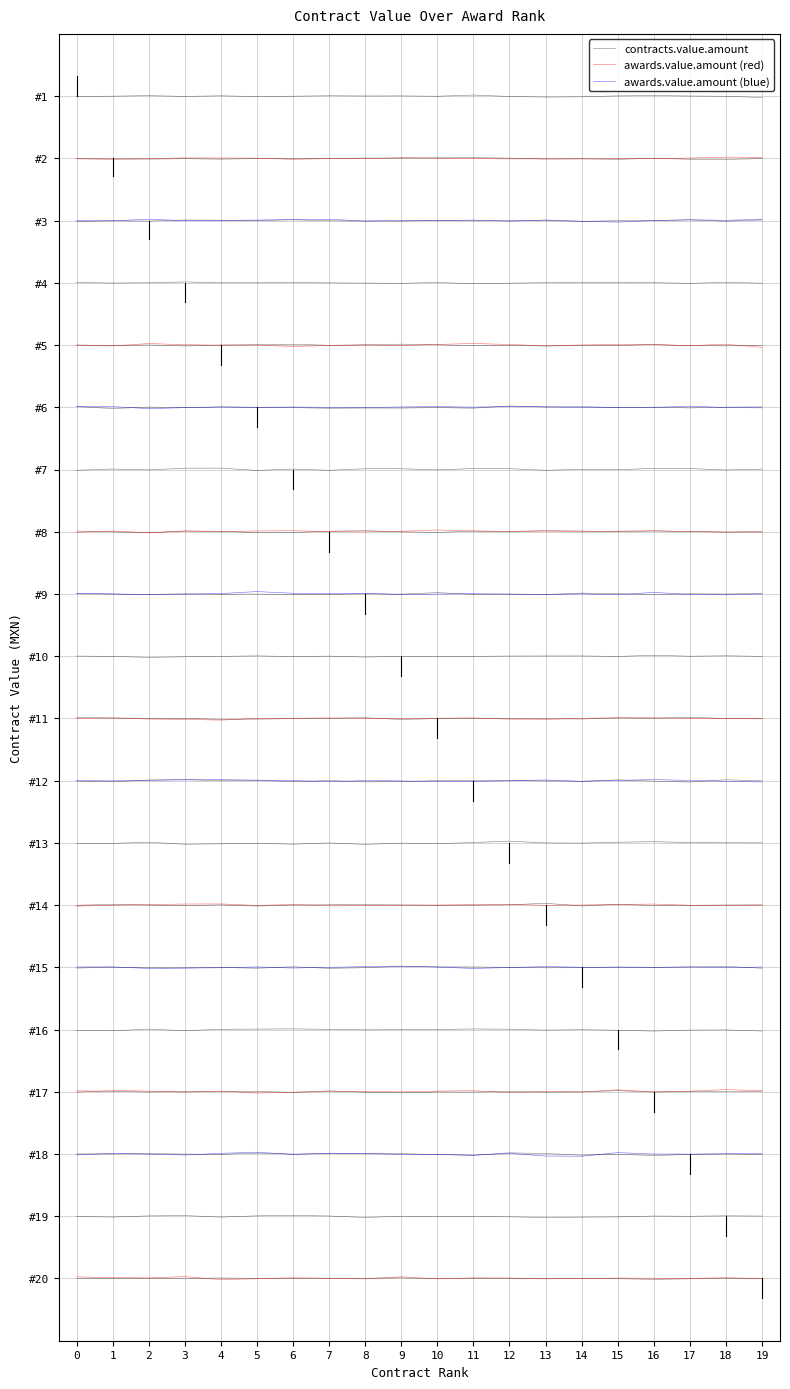

Is this an area chart (filled region under the line)?

No